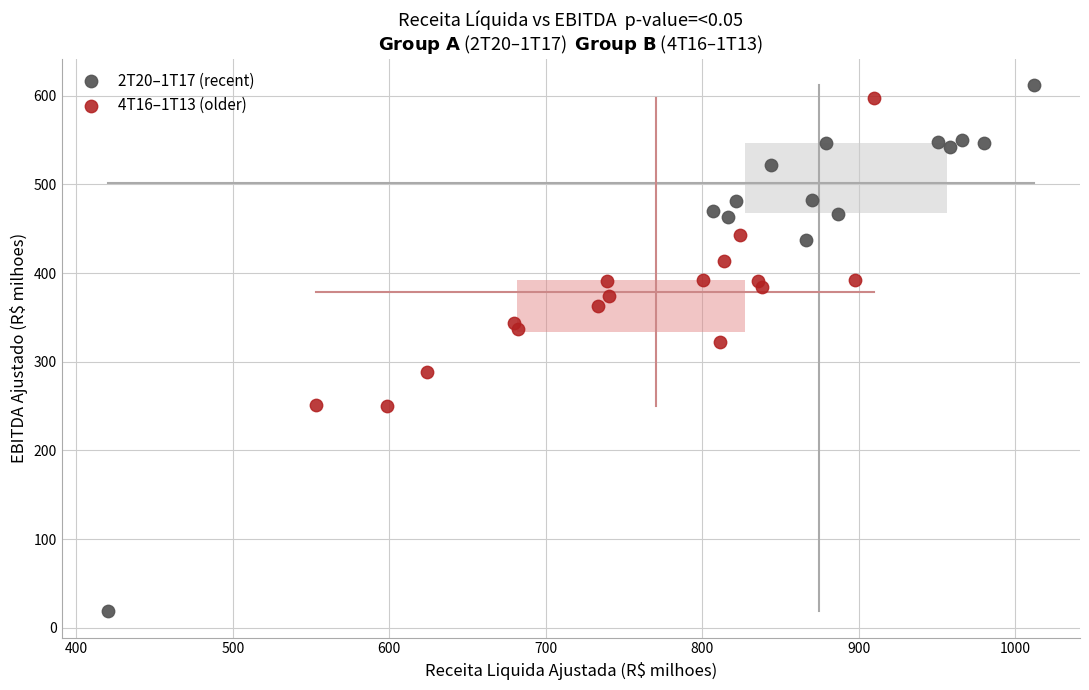

What are all the series names shown in the legend?

2T20–1T17 (recent), 4T16–1T13 (older)